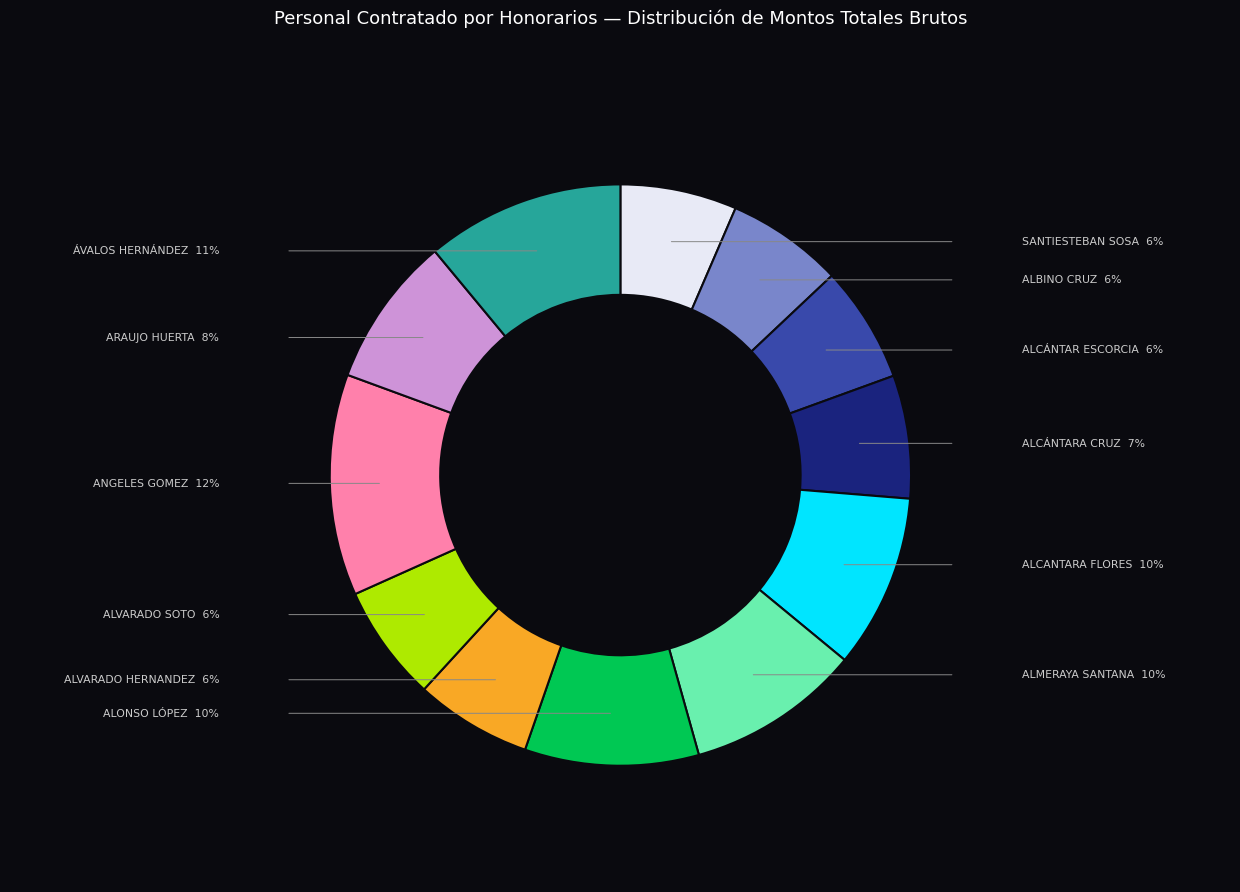

Is there a majority slice in this chart?

No